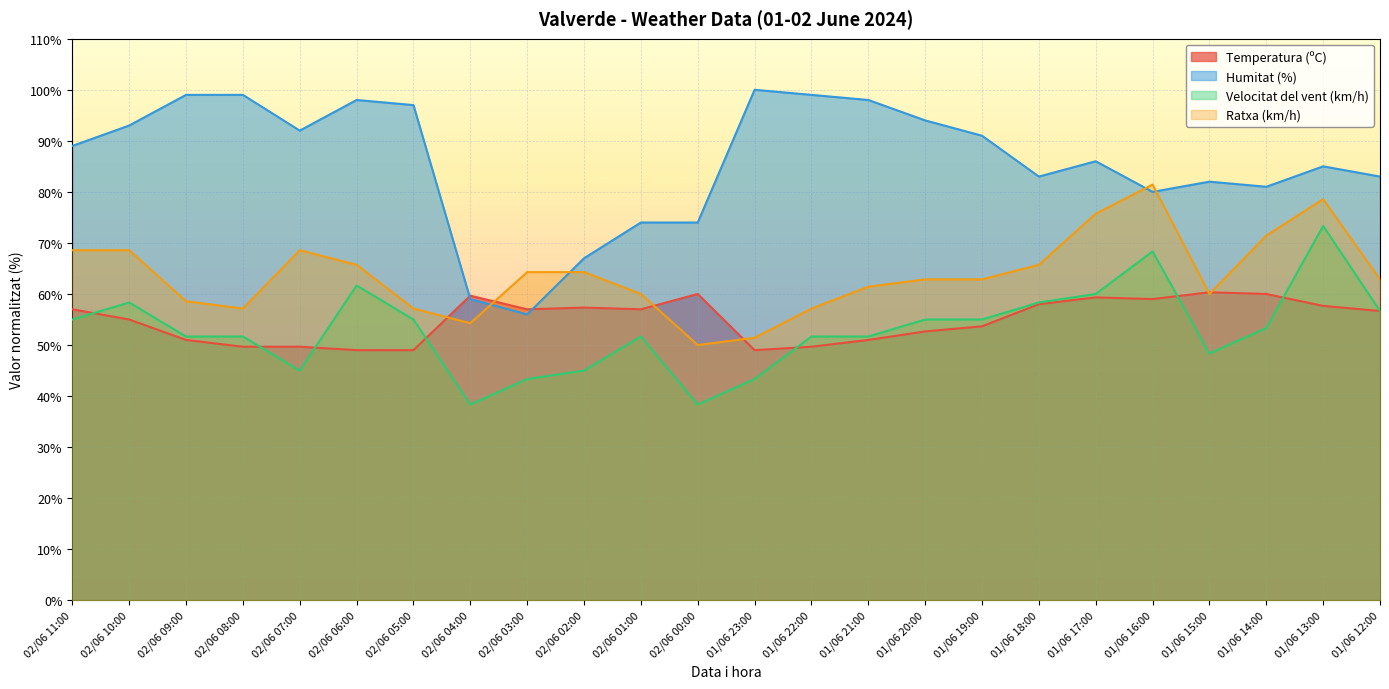

How many data points in Humitat (%) are less than 89?

12